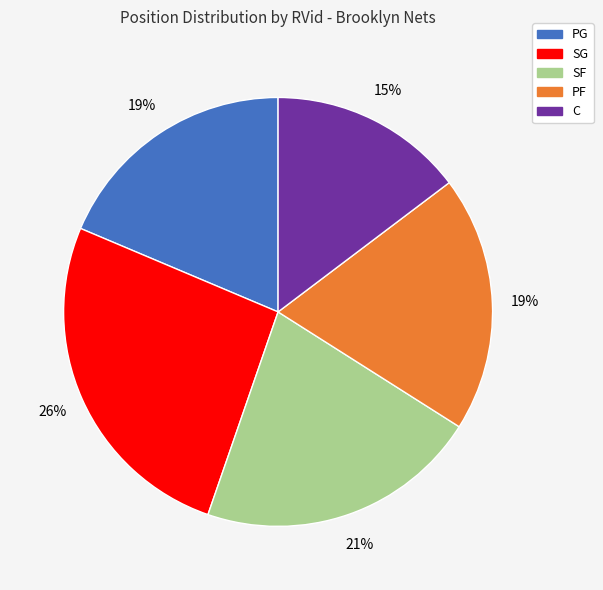

Which category has the smallest portion of the pie?

C